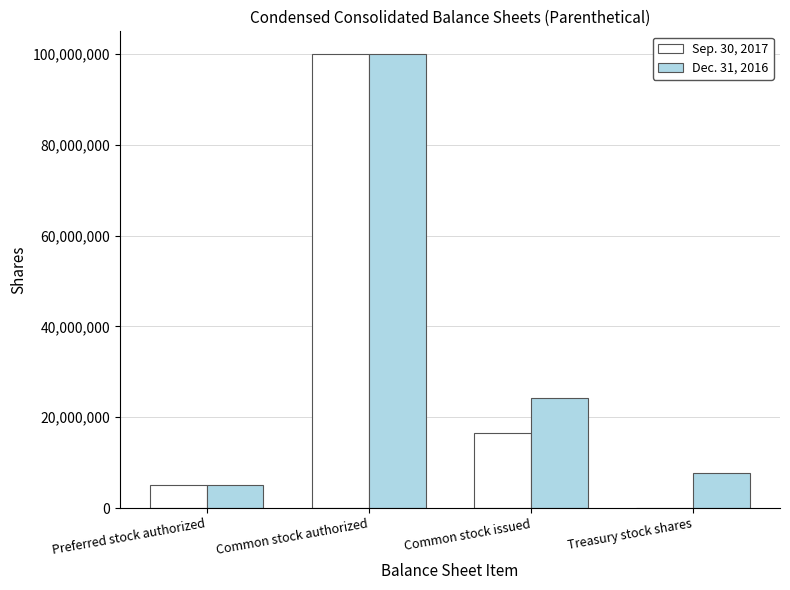

Between Common stock authorized and Common stock issued, which series saw the biggest shift?

Sep. 30, 2017